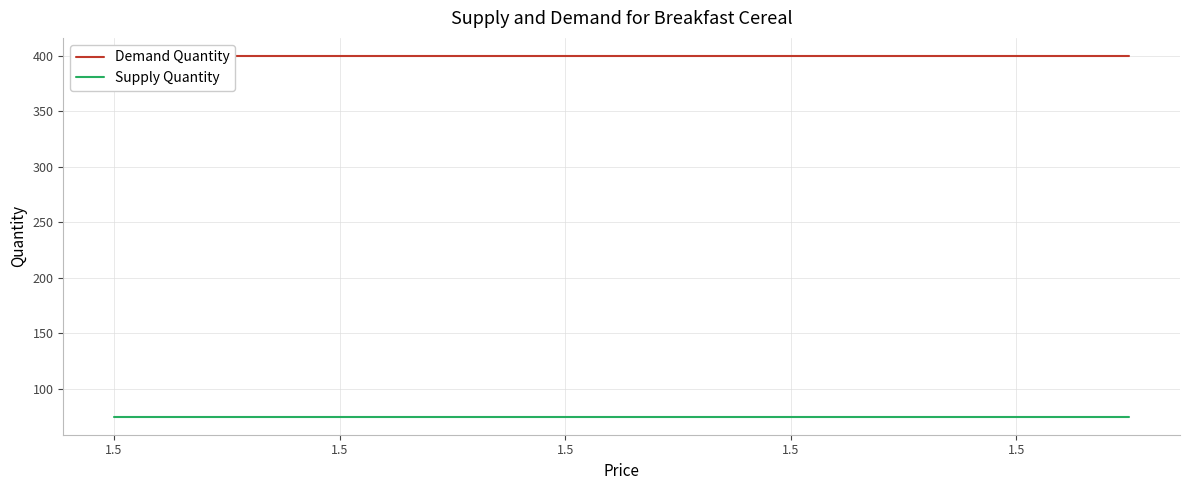

What is the difference between the highest and lowest values at 1.5?

325